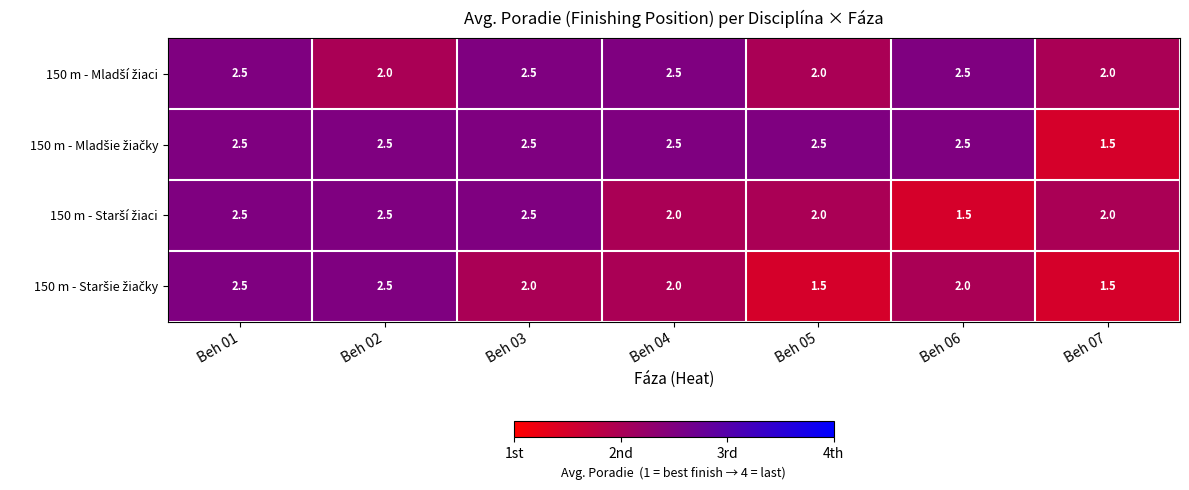

What is the minimum value shown in the chart?

1.5